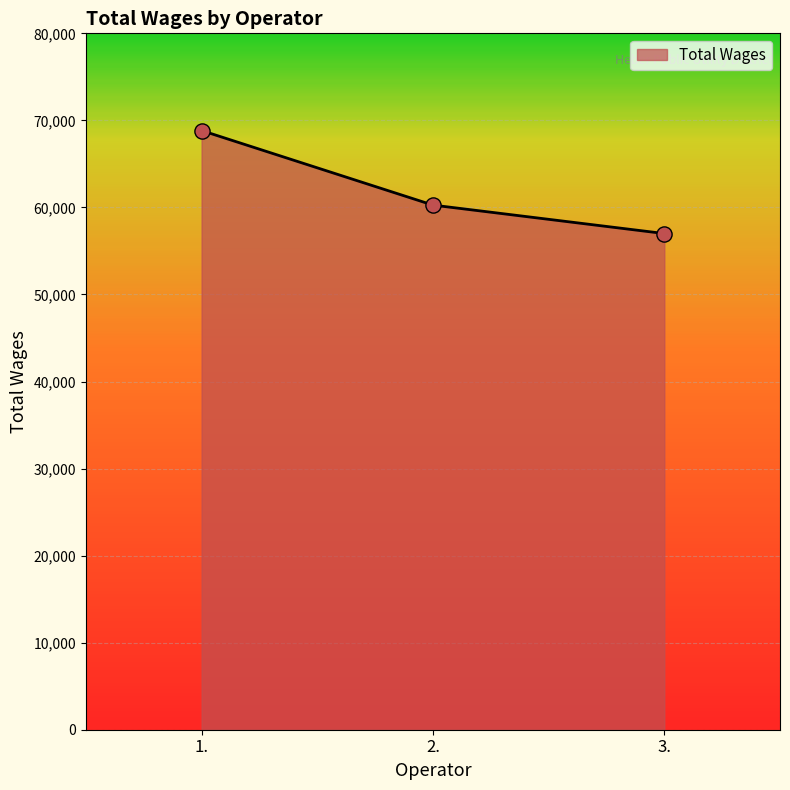

What is the change in value from 2. to 3.?

-3268